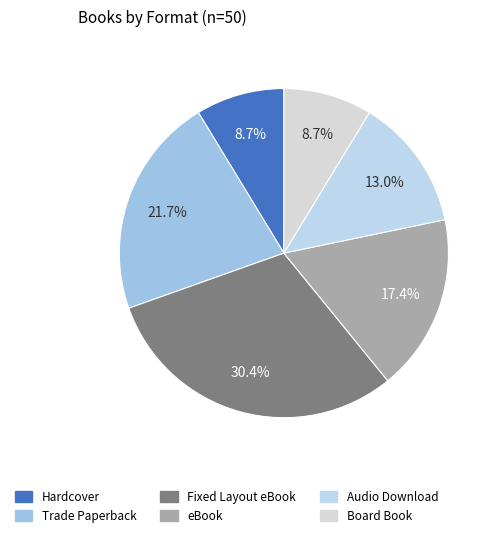

Is there a majority slice in this chart?

No